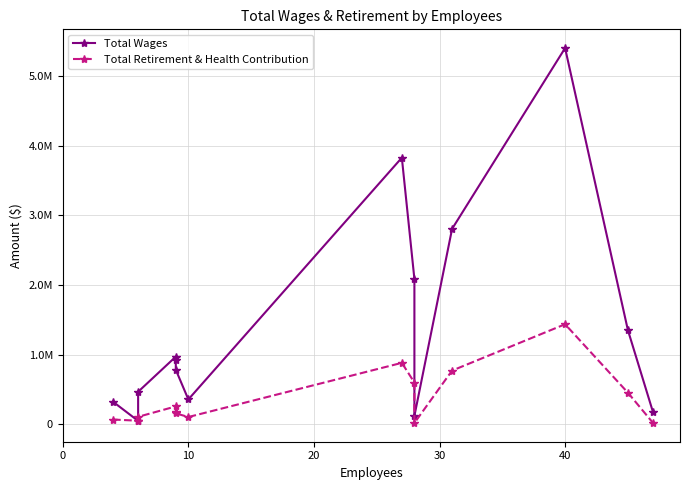

In Total Wages, how many points are lower than both neighbors (excluding endpoints)?

3